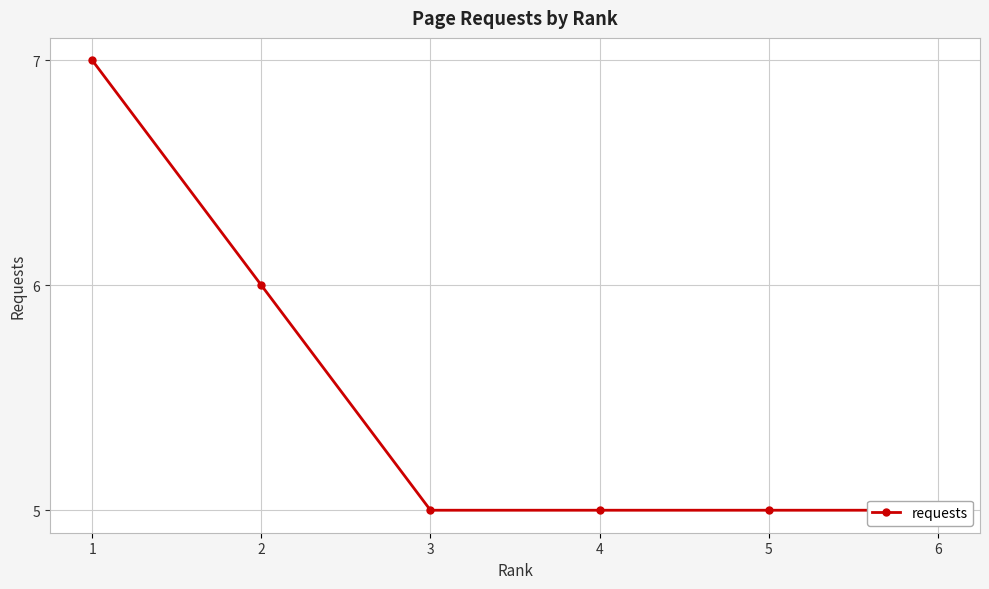

What is the greatest value displayed?

7